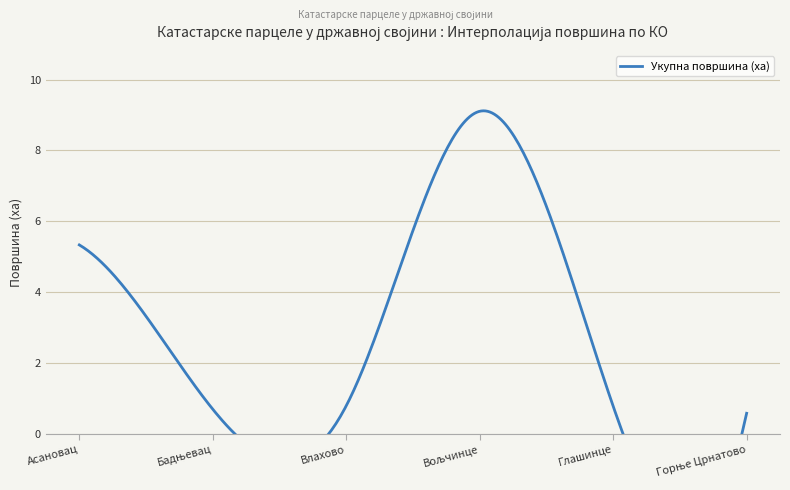

What is the label of the 6th point from the right?

Асановац